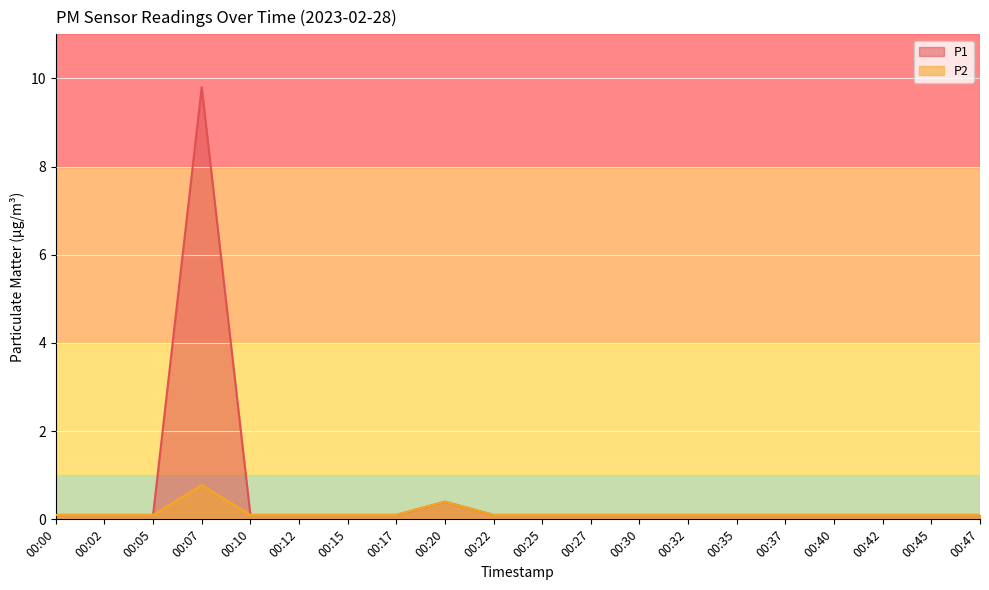

Reading right to left, list all the values displayed in this chart.

P1: 00:47=0.1	00:45=0.1	00:42=0.1	00:40=0.1	00:37=0.1	00:35=0.1	00:32=0.1	00:30=0.1	00:27=0.1	00:25=0.1	00:22=0.1	00:20=0.4	00:17=0.1	00:15=0.1	00:12=0.1	00:10=0.1	00:07=9.8	00:05=0.1	00:02=0.1	00:00=0.1
P2: 00:47=0.1	00:45=0.1	00:42=0.1	00:40=0.1	00:37=0.1	00:35=0.1	00:32=0.1	00:30=0.1	00:27=0.1	00:25=0.1	00:22=0.1	00:20=0.4	00:17=0.1	00:15=0.1	00:12=0.1	00:10=0.1	00:07=0.8	00:05=0.1	00:02=0.1	00:00=0.1